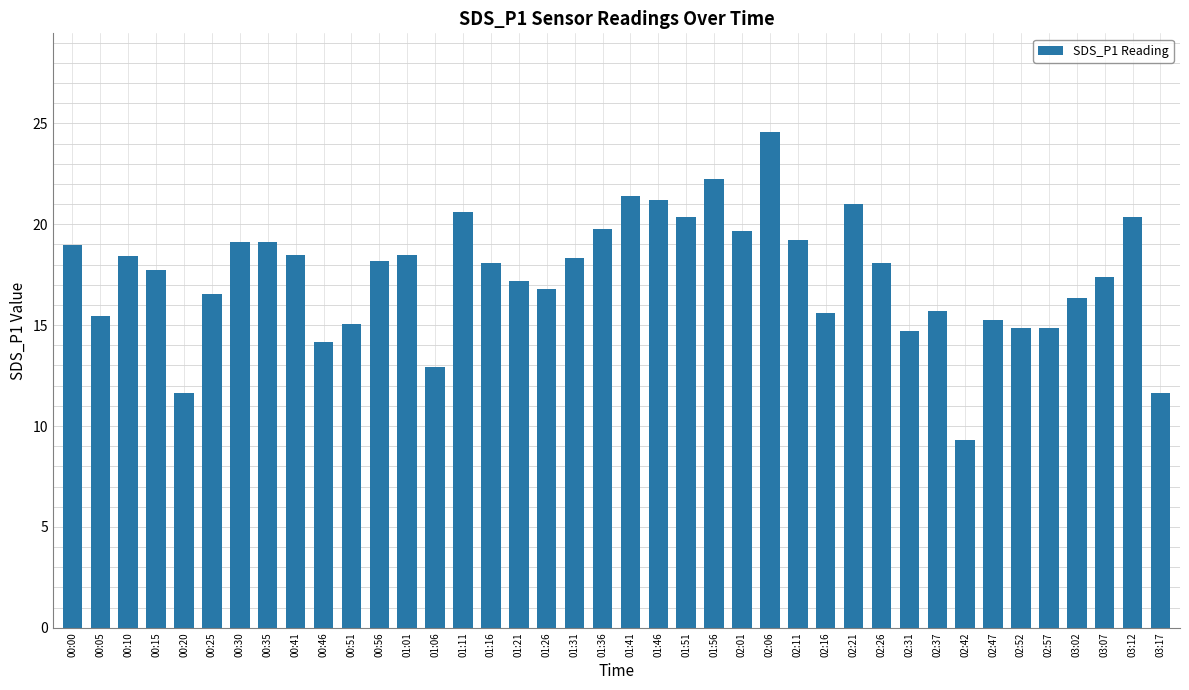

Is it true that the value at 02:47 is 15.3?

True